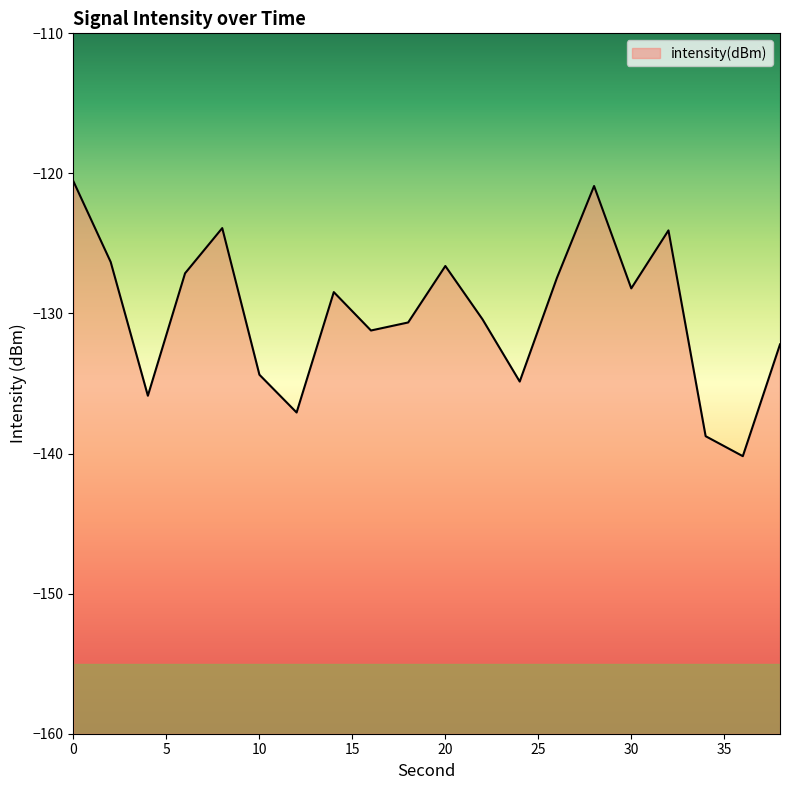

Count the number of values greater than -128.

8